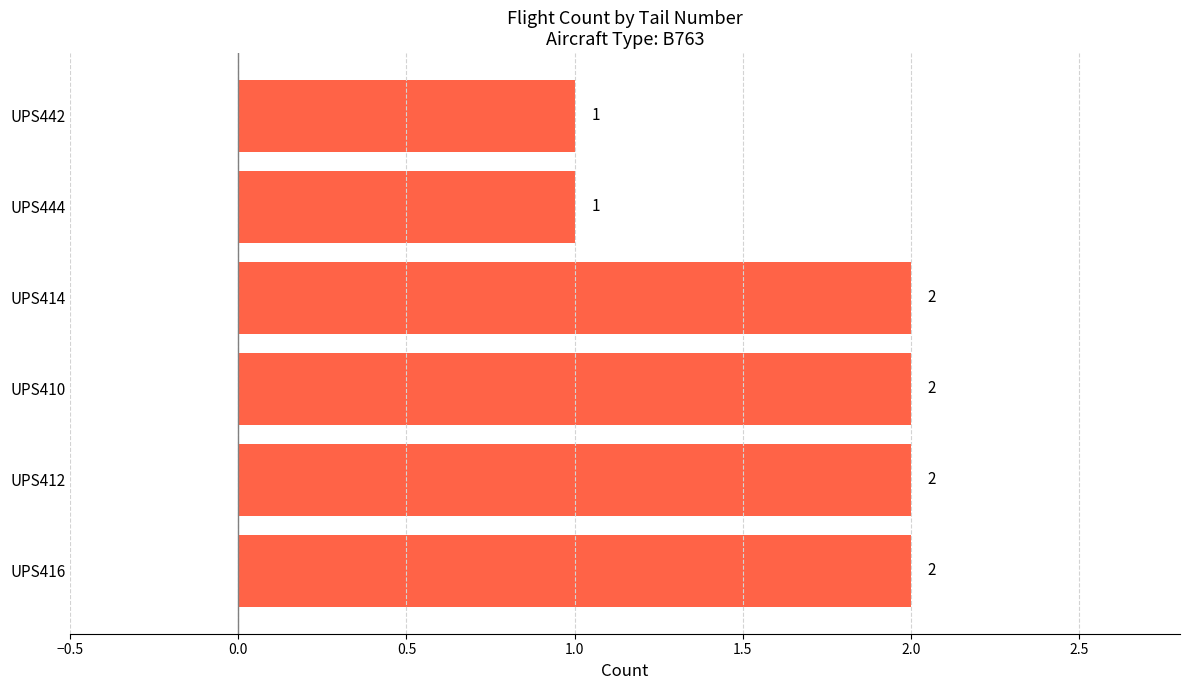

How many bars are there in total?

6